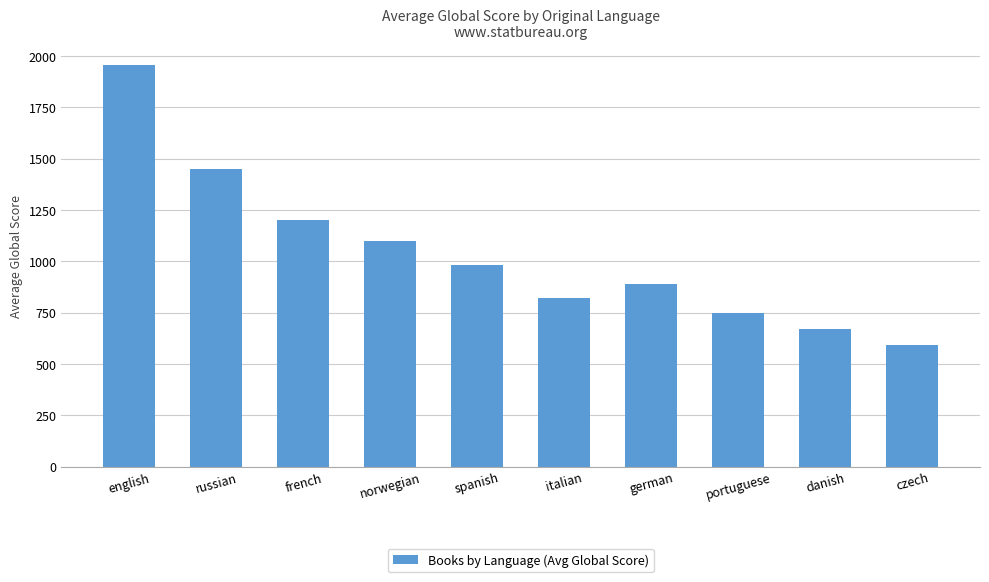

How many series are shown in this chart?

1